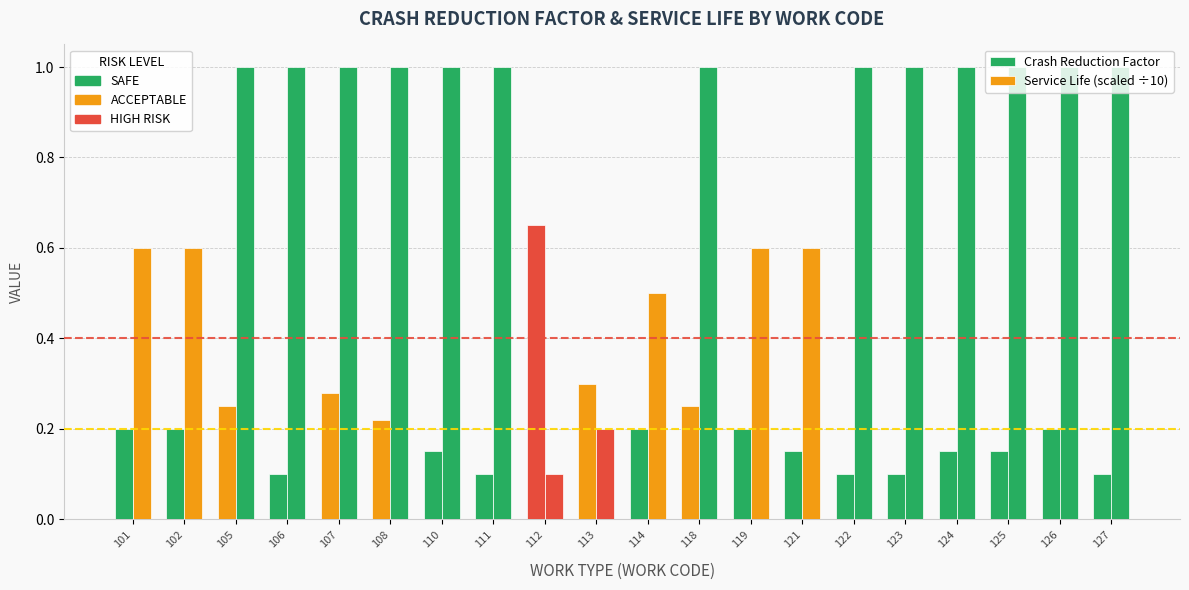

Count the number of categories in the chart.

20